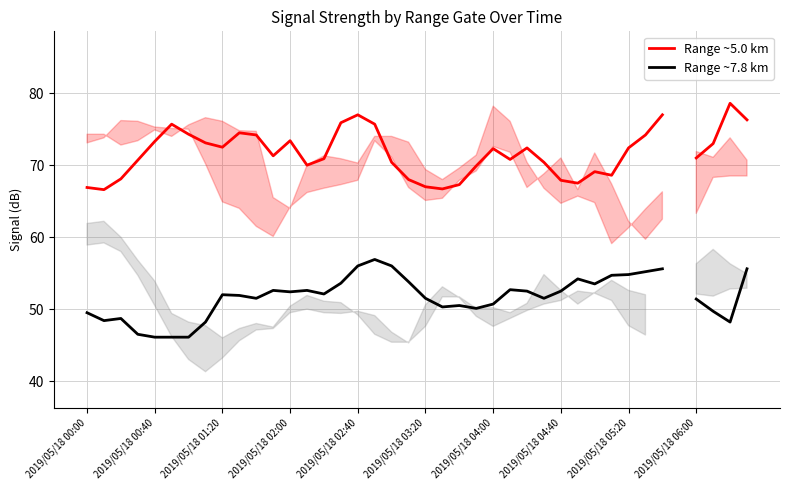

True or false: Range ~5.0 km and Range ~7.8 km intersect in this chart.

False